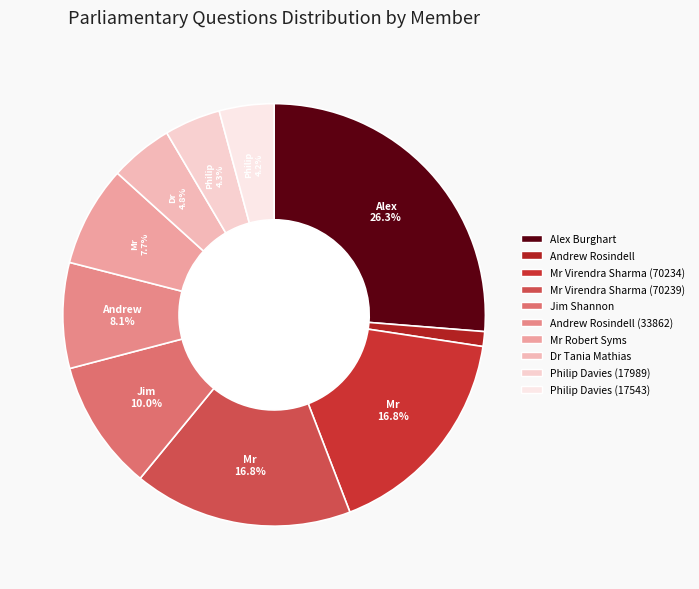

How many slices are in this pie chart?

10